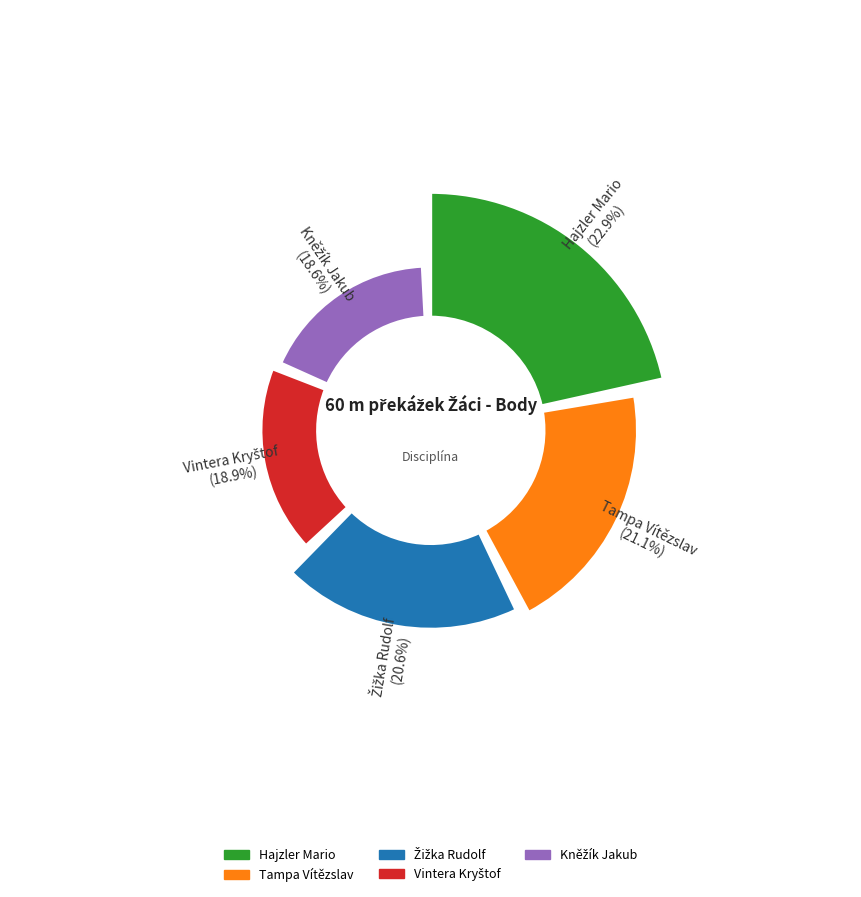

Is there any slice that represents more than half of the pie?

No